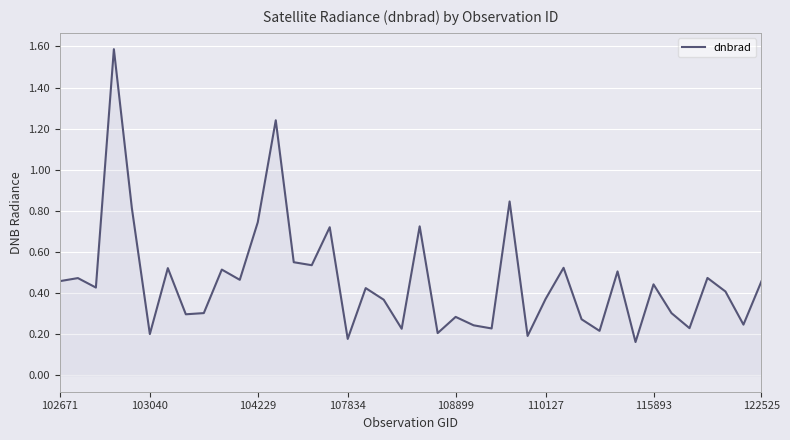

True or false: there are more than 0 points higher than both neighbors.

True